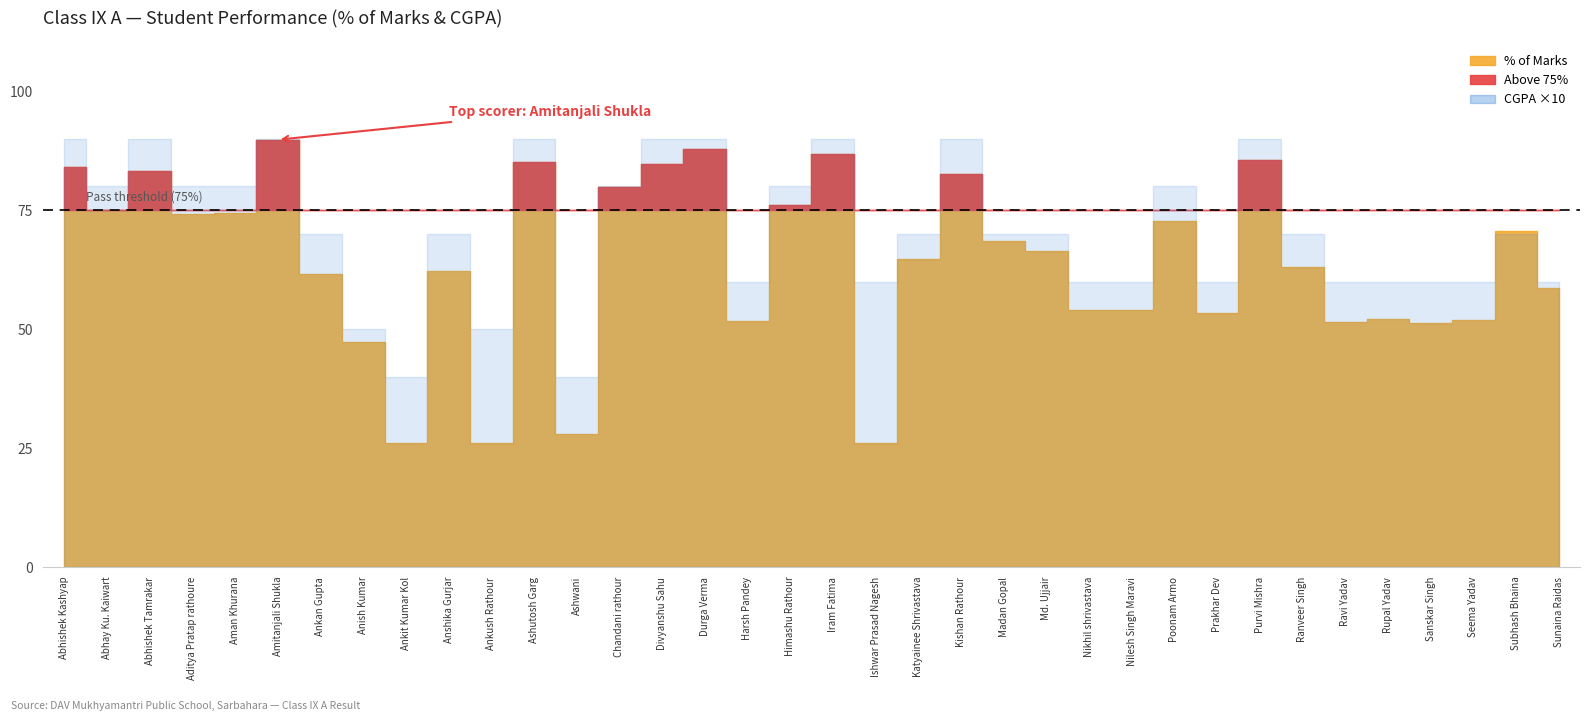

Where is the first local minimum for CGPA?

Abhay Ku. Kaiwart